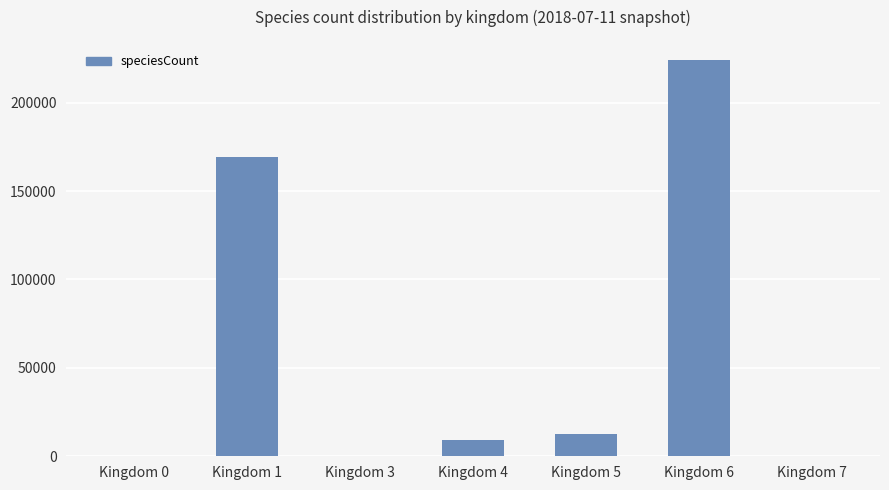

Where is the data nearest to the value 112251?

Kingdom 1